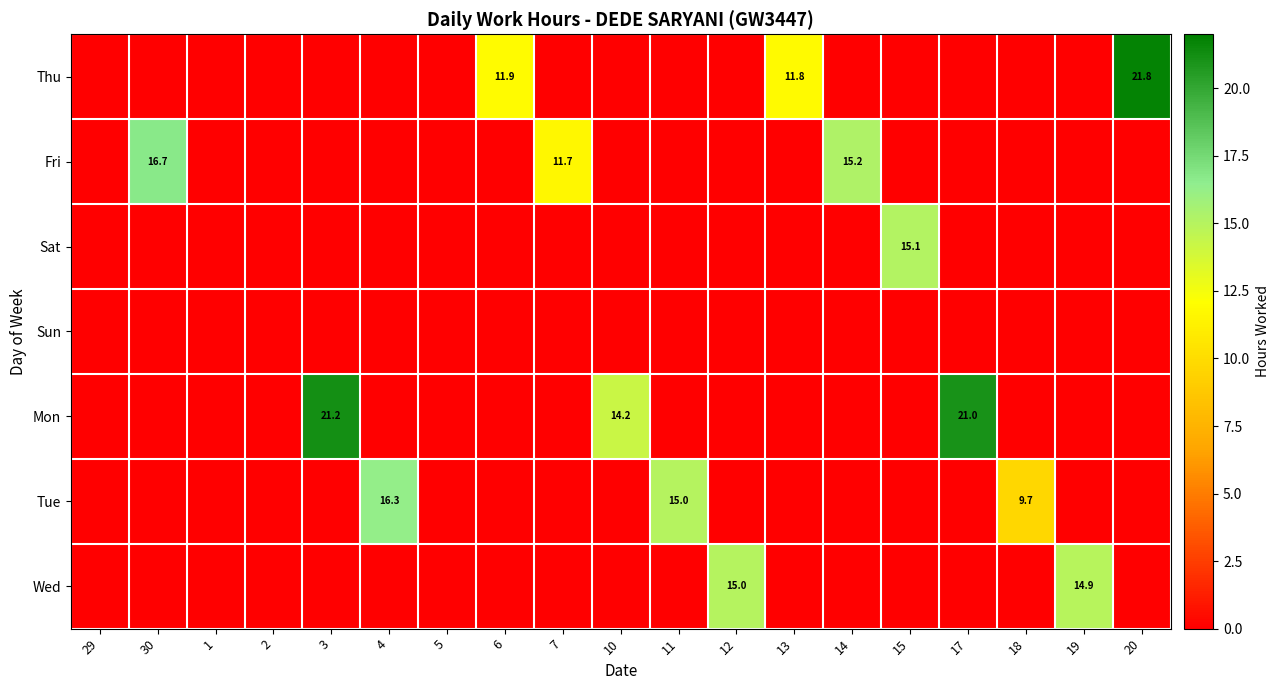

At which category does the chart reach its minimum across all series?

29